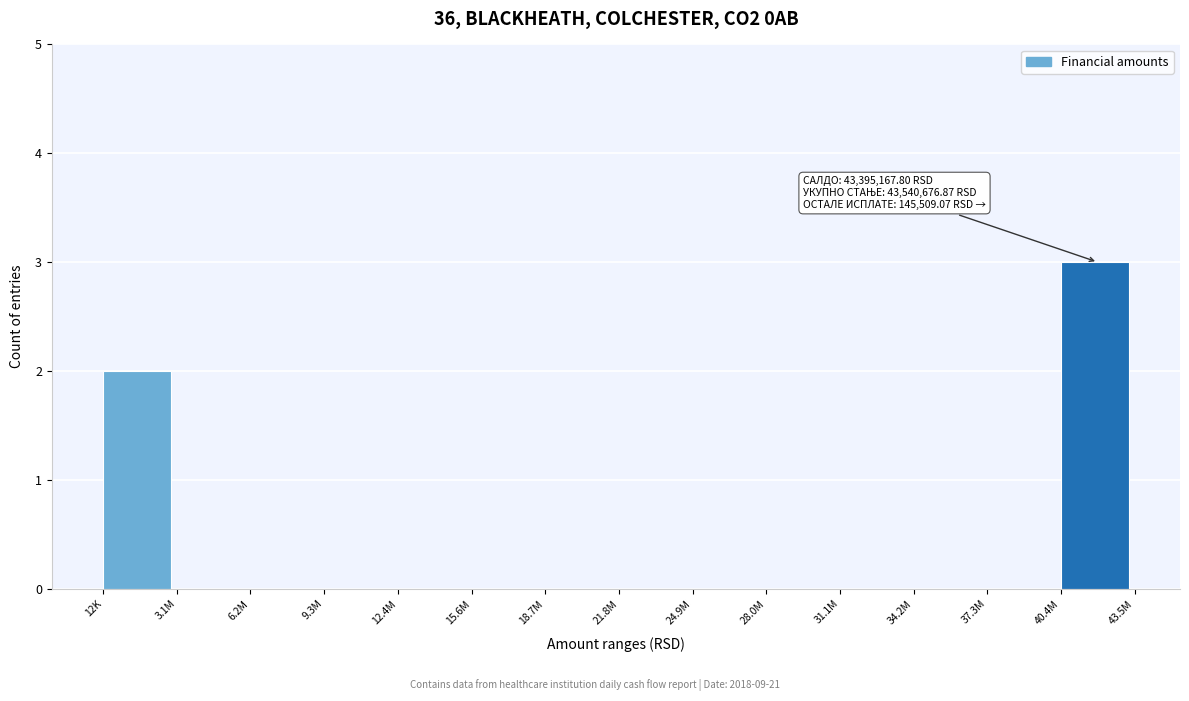

Reading left to right, list all the values displayed in this chart.

12K=2	3.1M=0	6.2M=0	9.3M=0	12.4M=0	15.6M=0	18.7M=0	21.8M=0	24.9M=0	28.0M=0	31.1M=0	34.2M=0	37.3M=0	40.4M=3